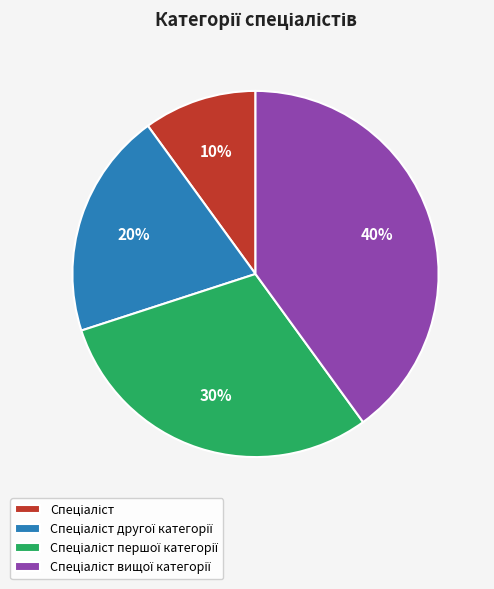

To the nearest percent, what is the difference between the largest and smallest slice percentages?

30%